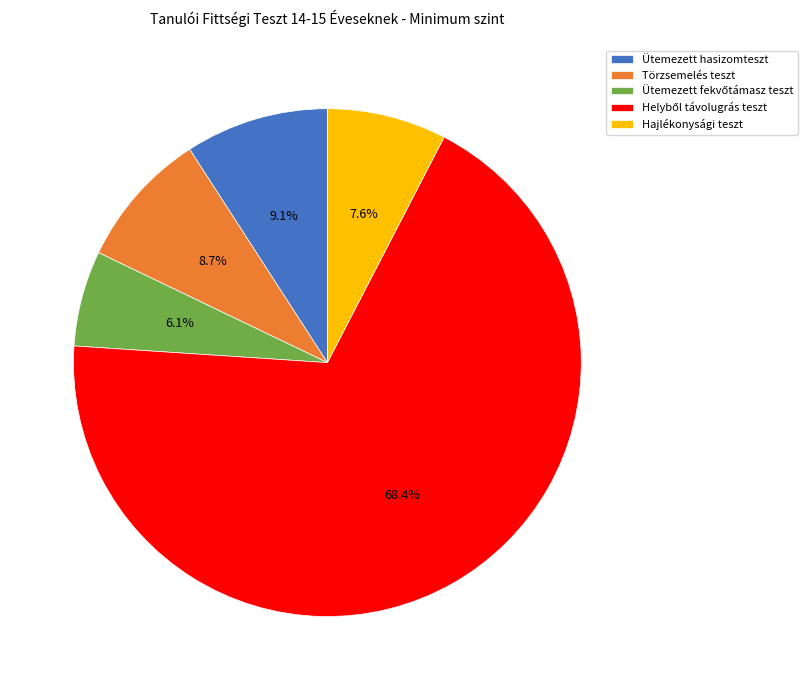

What percentage is NOT represented by Hajlékonysági teszt?

92.4%